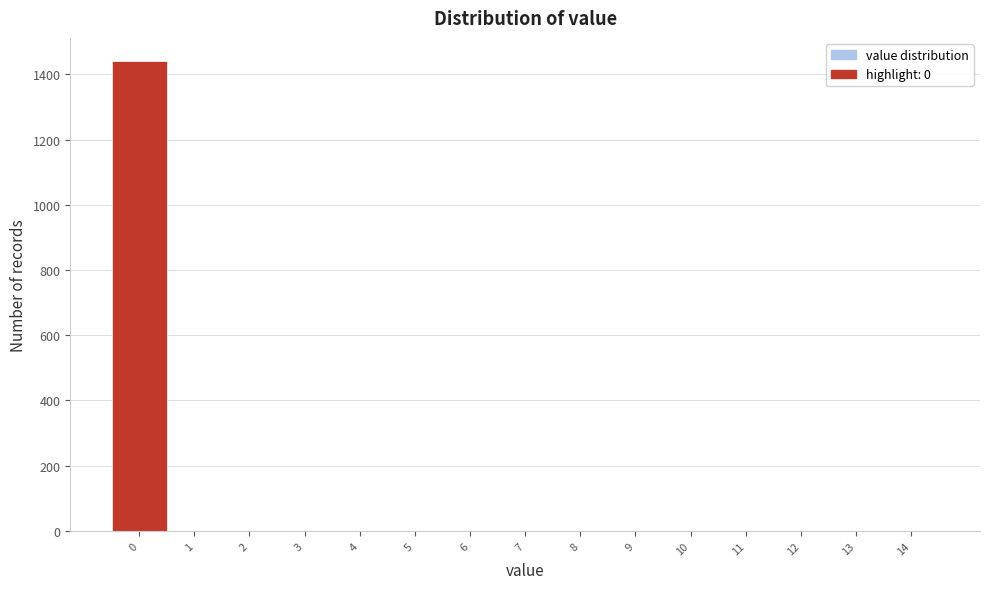

Reading left to right, transcribe this chart: for each bar, give the range it covers on the x-axis and its height. The values are not printed on the chart, so give them approximately, as read against the axis.

-0.5 to 0.5: 1440
0.5 to 1.5: 0
1.5 to 2.5: 0
2.5 to 3.5: 0
3.5 to 4.5: 0
4.5 to 5.5: 0
5.5 to 6.5: 0
6.5 to 7.5: 0
7.5 to 8.5: 0
8.5 to 9.5: 0
9.5 to 10.5: 0
10.5 to 11.5: 0
11.5 to 12.5: 0
12.5 to 13.5: 0
13.5 to 14.5: 0